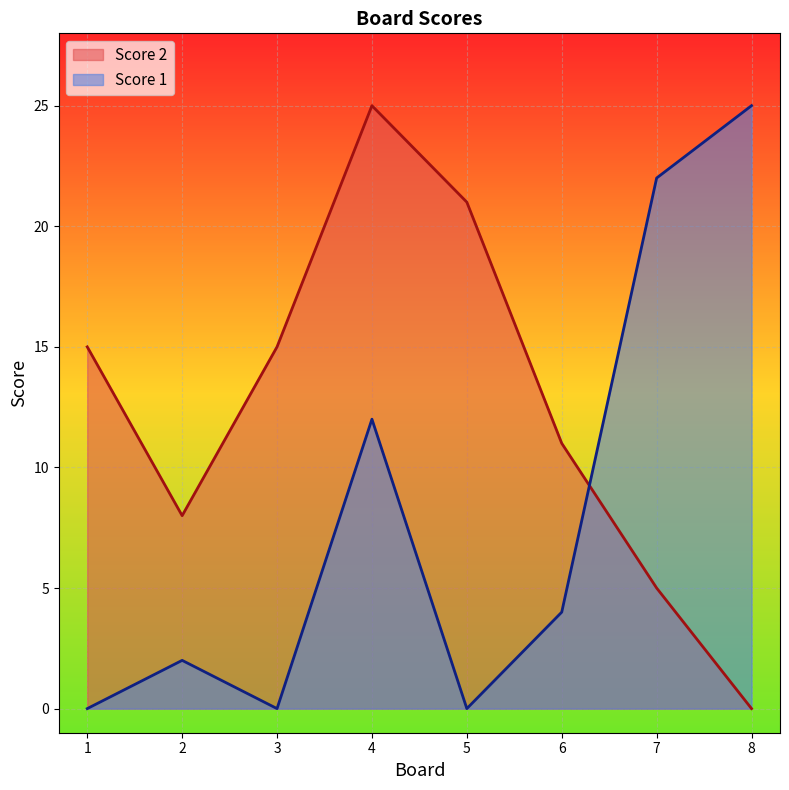

Reading right to left, what are all the values shown in this chart?

Score 2: 0	5	11	21	25	15	8	15
Score 1: 25	22	4	0	12	0	2	0